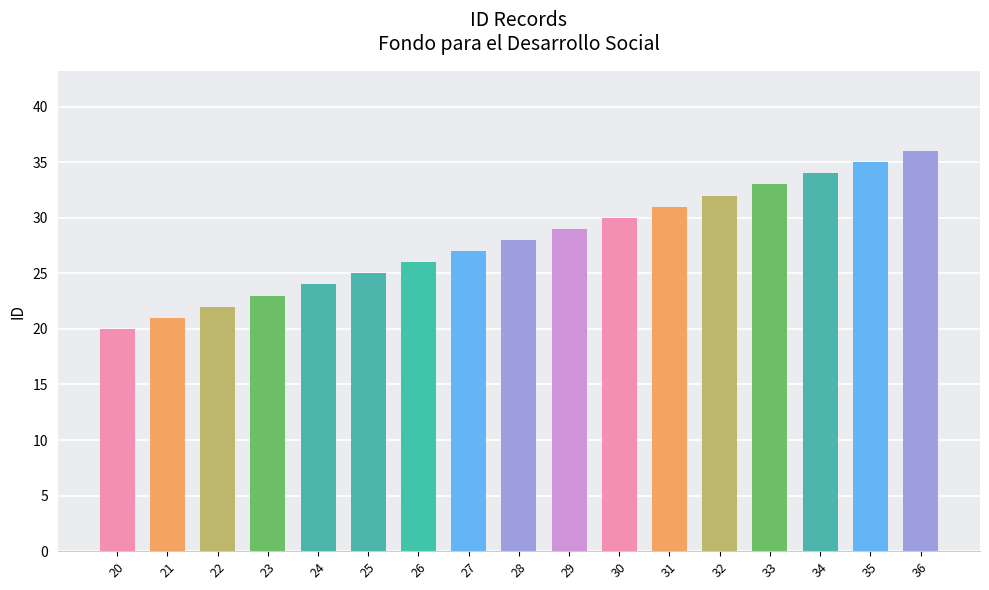

What is the difference between the second highest and minimum values?

15